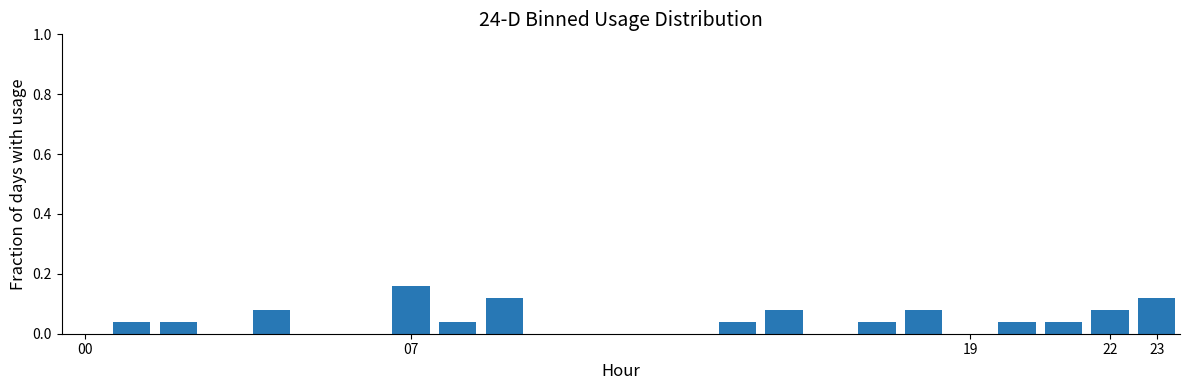

What is the sum of all values?

1.0